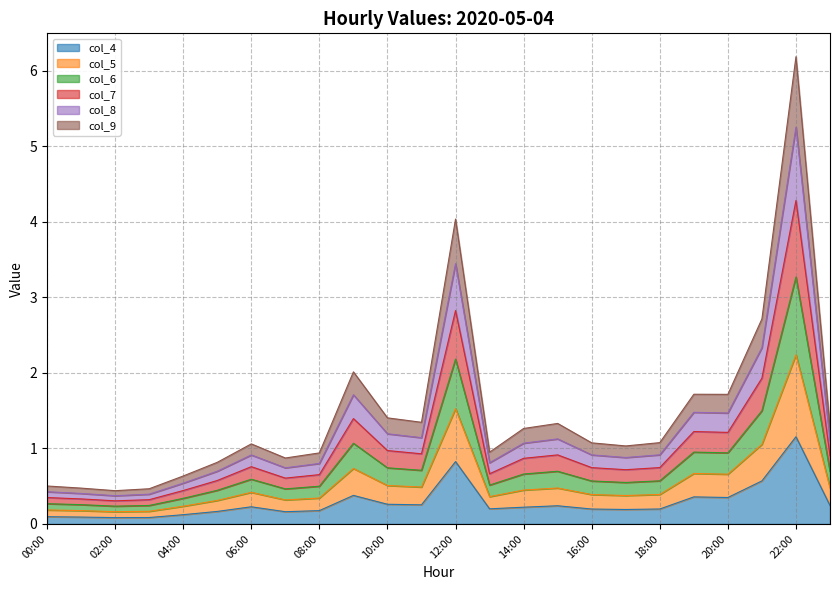

True or false: col_7 and col_5 intersect in this chart.

False